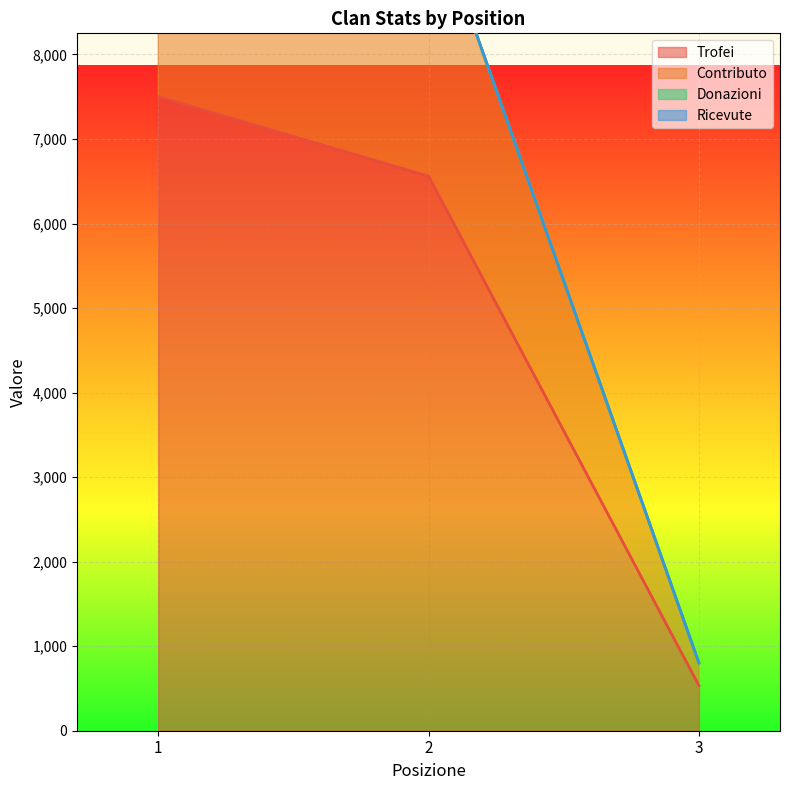

Reading right to left, transcribe all the data shown in this chart.

Trofei: 3=535	2=6560	1=7500
Contributo: 3=802	2=9840	1=11250